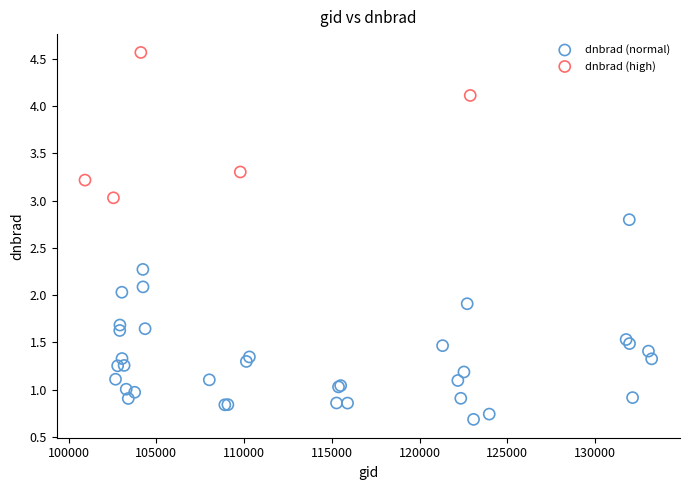

Which series reaches the maximum Y coordinate?

dnbrad (high)